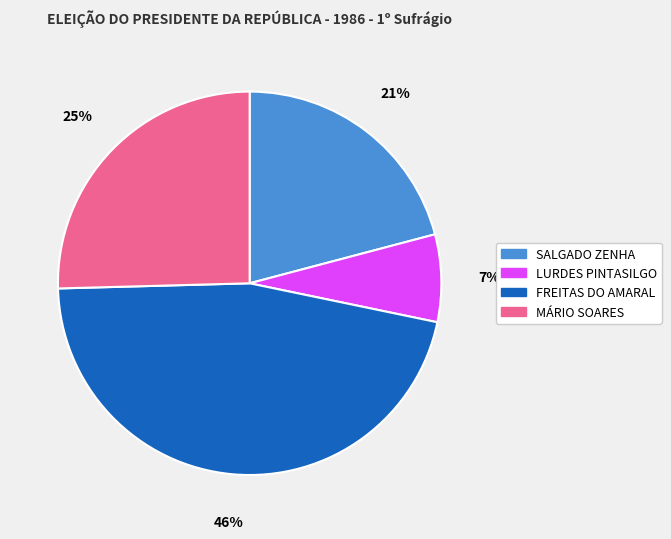

Do MÁRIO SOARES and SALGADO ZENHA together represent more than half of the pie?

No